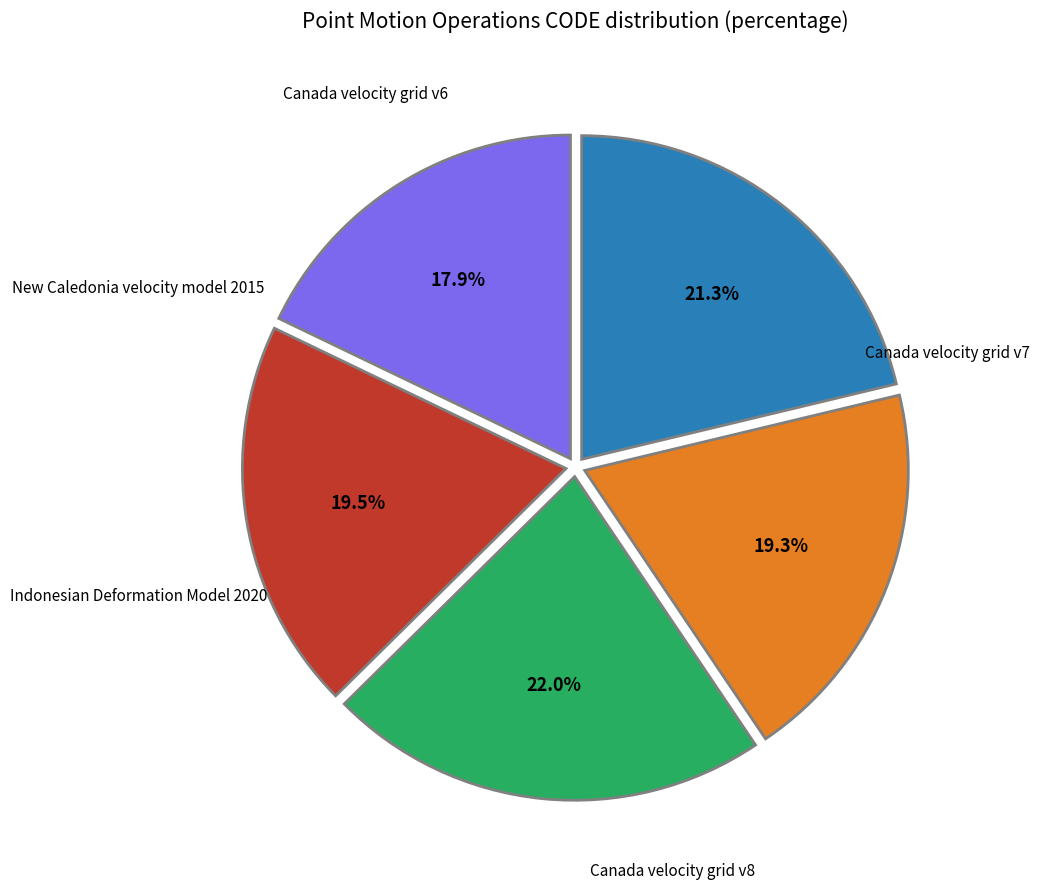

To the nearest percent, what is the average slice percentage?

20%